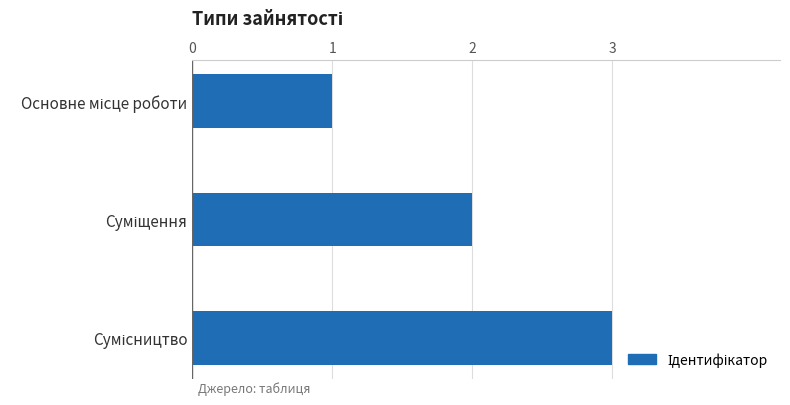

What is the maximum value shown in the chart?

3